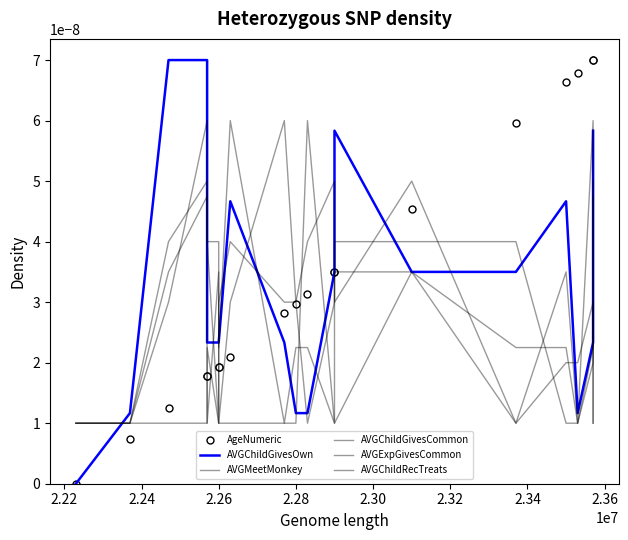

True or false: AVGChildGivesCommon has more than 1 points higher than both neighbors.

True